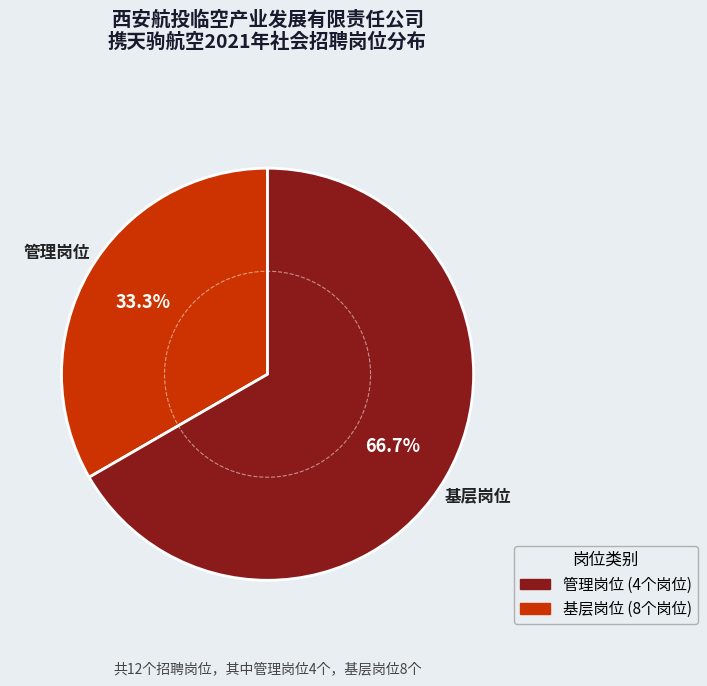

Count the number of slices in the pie.

2